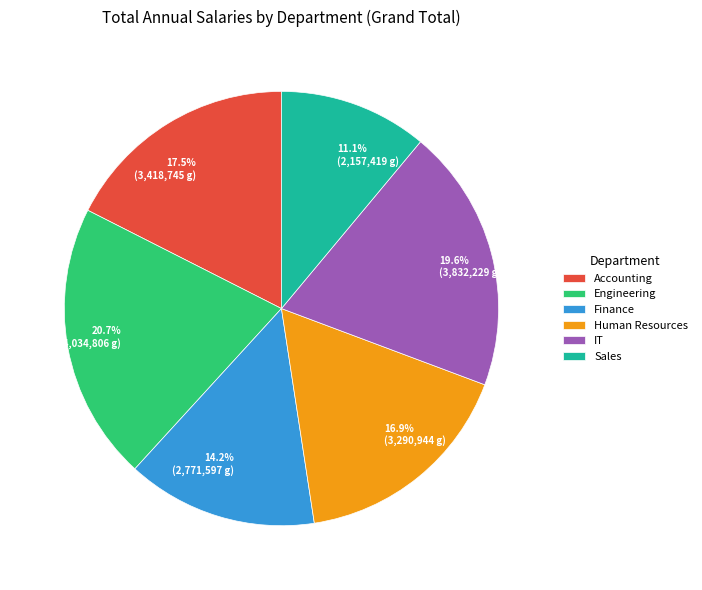

Count the number of slices in the pie.

6